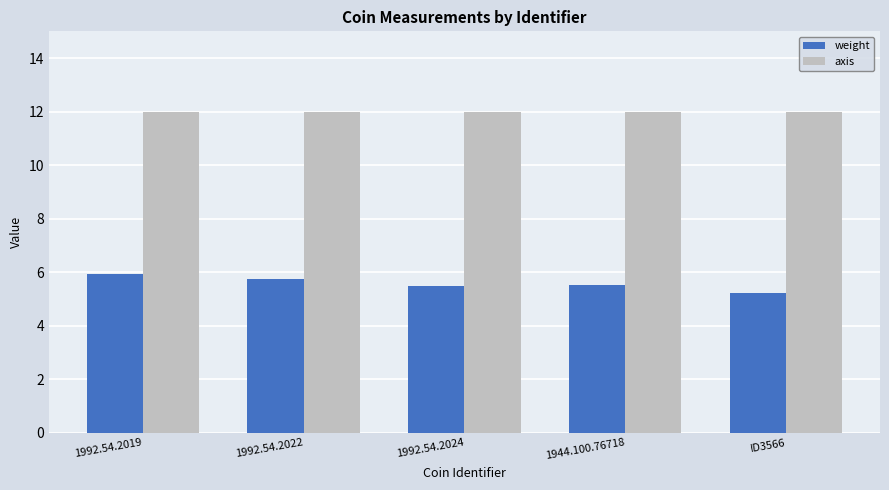

What is the sum of the axis values at 1944.100.76718 and 1992.54.2024?

24.0